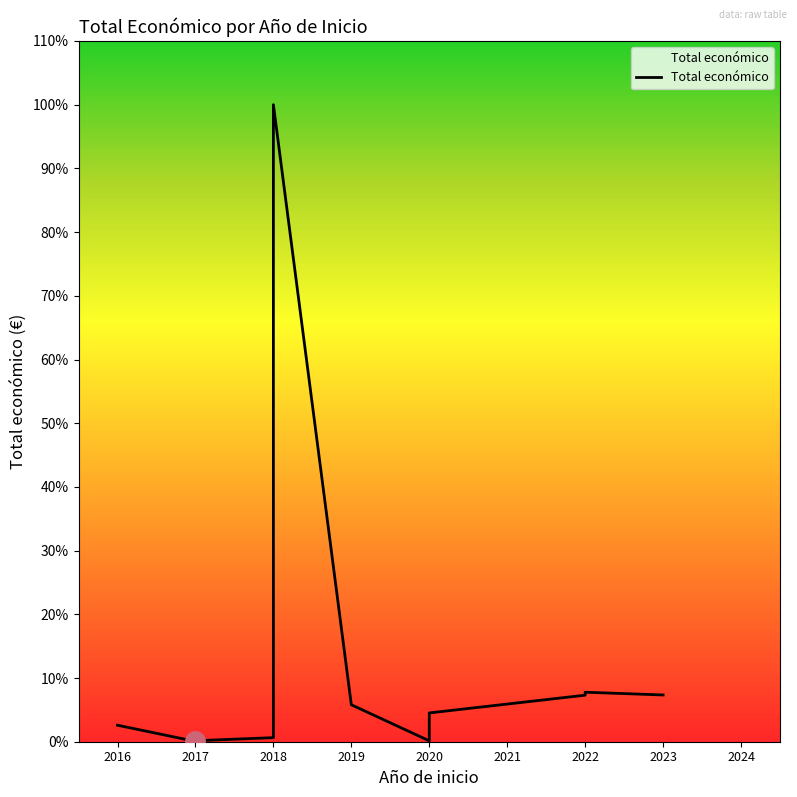

Where is the first local minimum?

2017